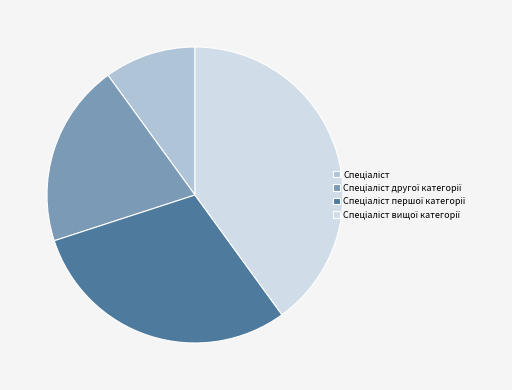

Is there any slice that represents more than half of the pie?

No